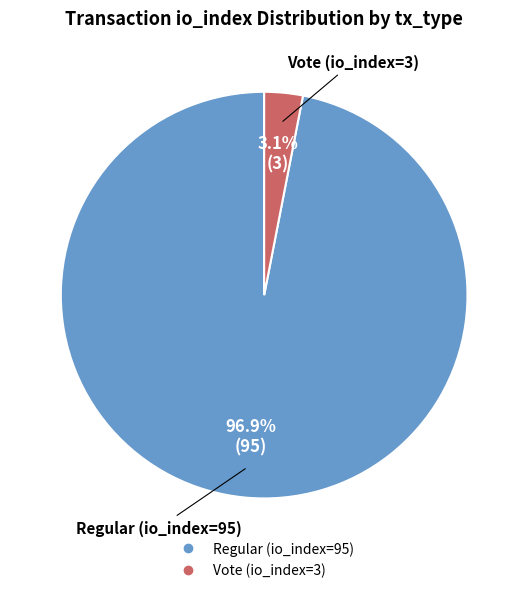

What percentage is the Vote (io_index=3) slice, to the nearest percent?

3%